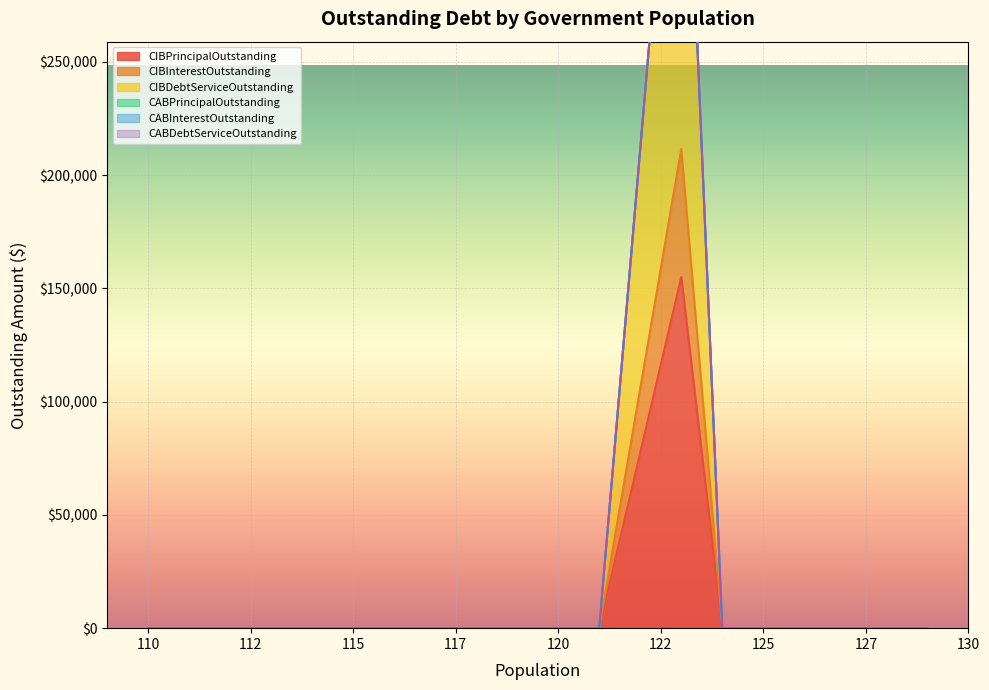

What are all the series names shown in the legend?

CIBPrincipalOutstanding, CIBInterestOutstanding, CIBDebtServiceOutstanding, CABPrincipalOutstanding, CABInterestOutstanding, CABDebtServiceOutstanding